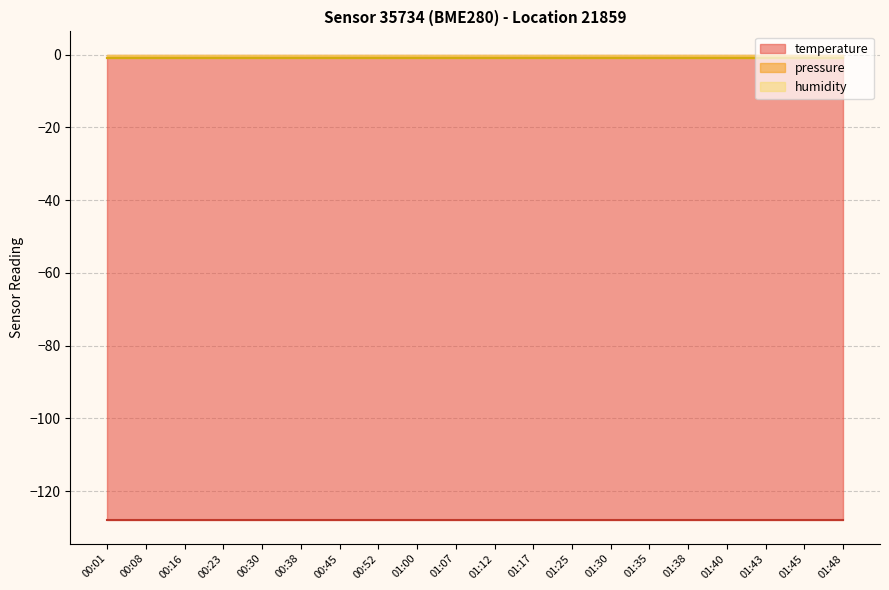

Does the chart have visible grid lines?

Yes